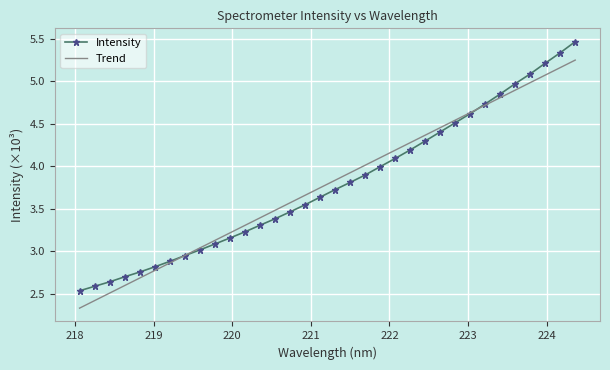

What is the change in value from 222.4538 to 223.2172?

+0.4